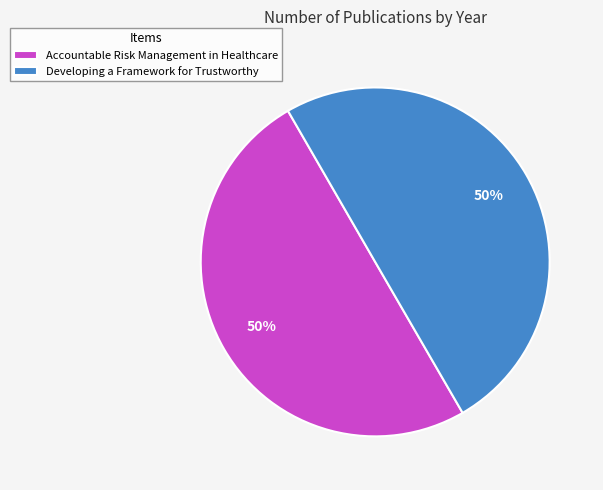

What percentage is the Developing a Framework for Trustworthy slice, to the nearest percent?

50%